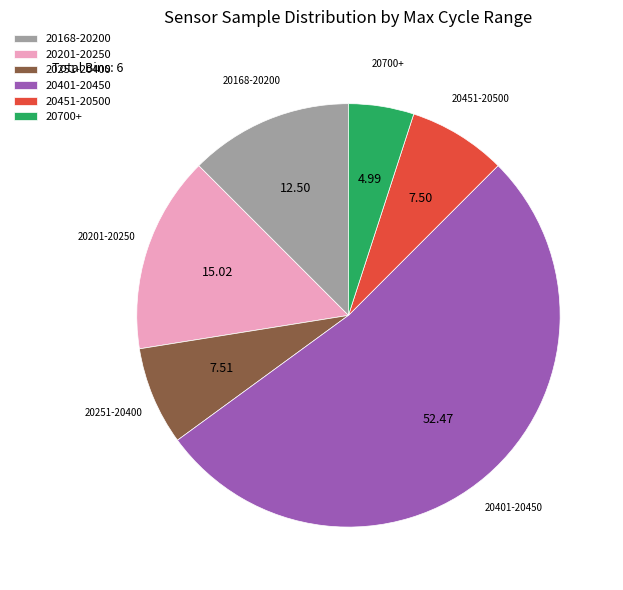

What is the smallest slice in the pie chart?

20700+